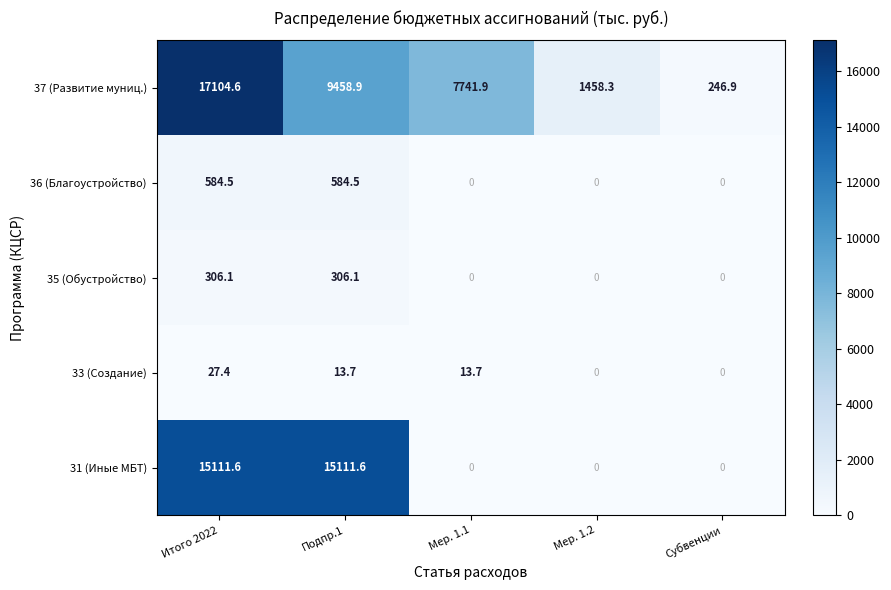

What is the total value across all series at Итого 2022?

33134.2